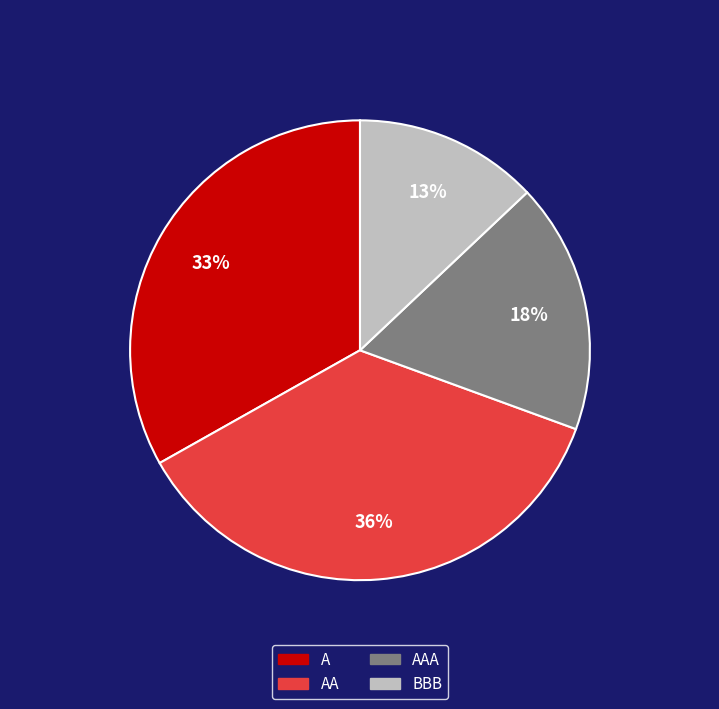

To the nearest percent, what is the difference between the largest and smallest slice percentages?

23%